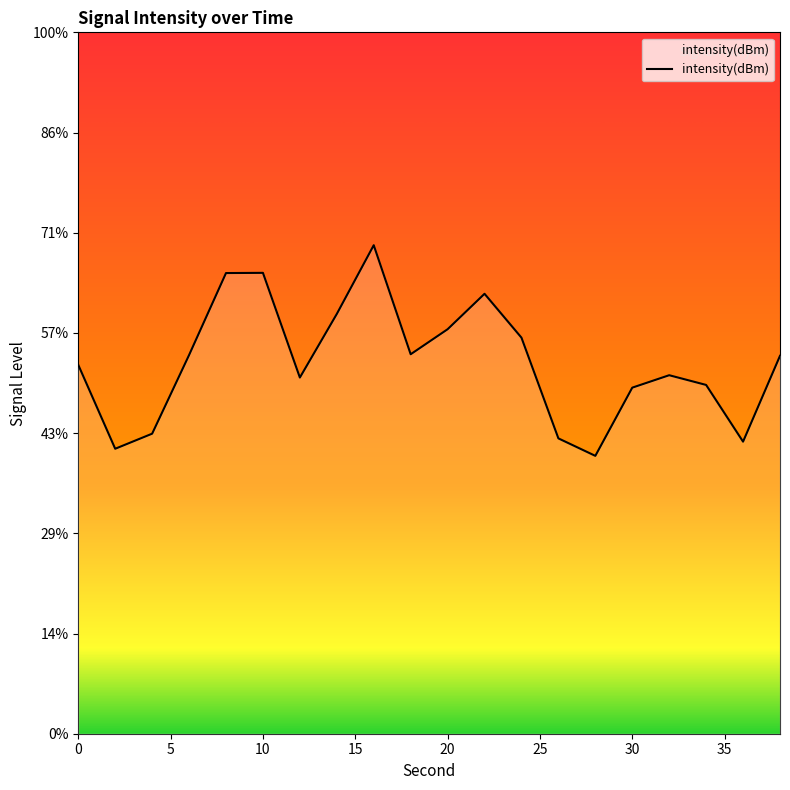

The value at 22 is -49.2. True or false?

False